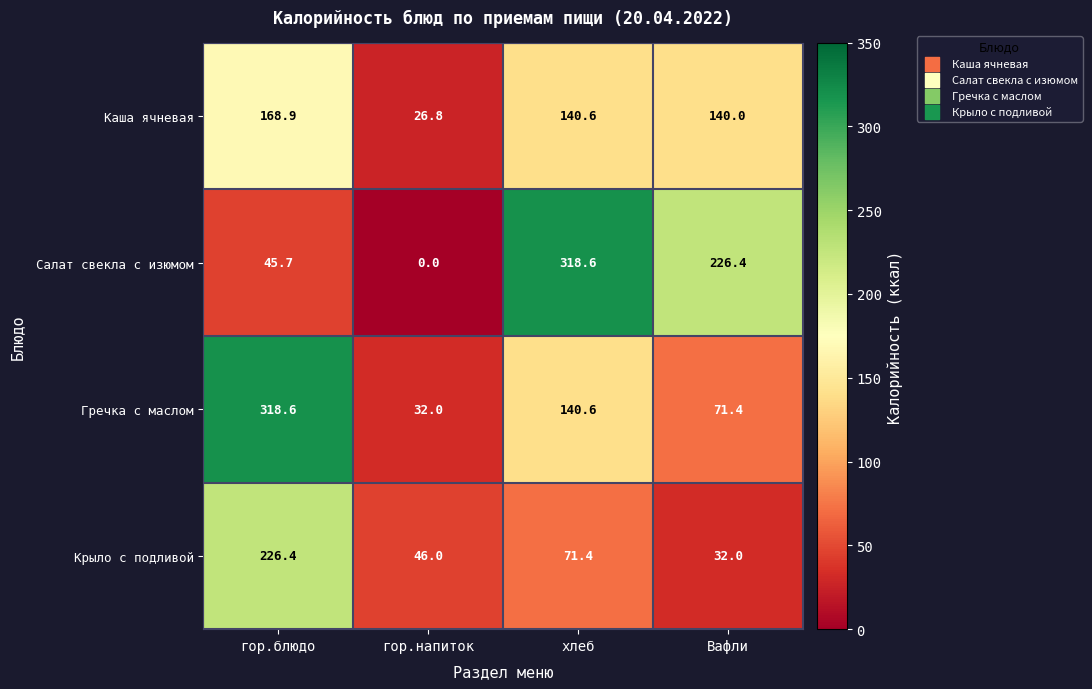

At Вафли, list the series in order from largest to smallest.

Салат свекла с изюмом, Каша ячневая, Гречка с маслом, Крыло с подливой